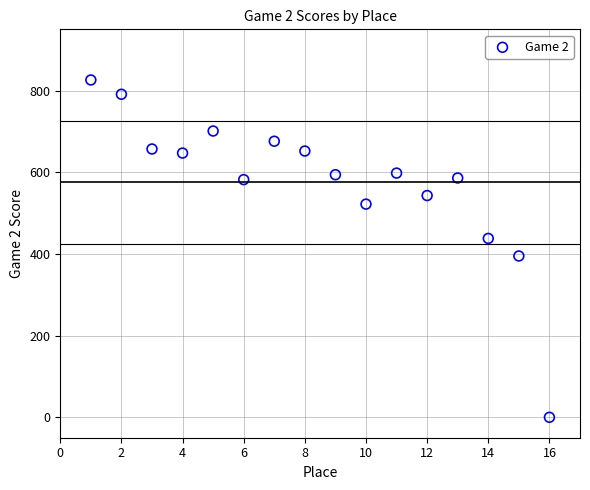

What is the range of X values (max minus min)?

15